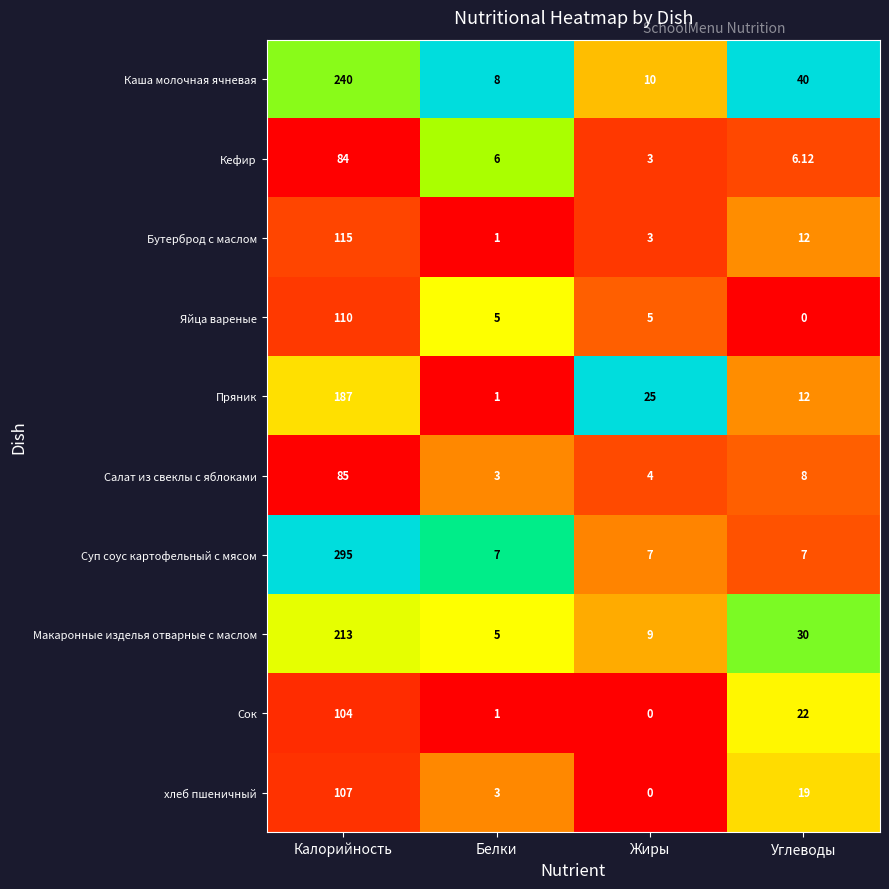

Rank the categories by Кефир value from highest to lowest.

Калорийность, Углеводы, Белки, Жиры